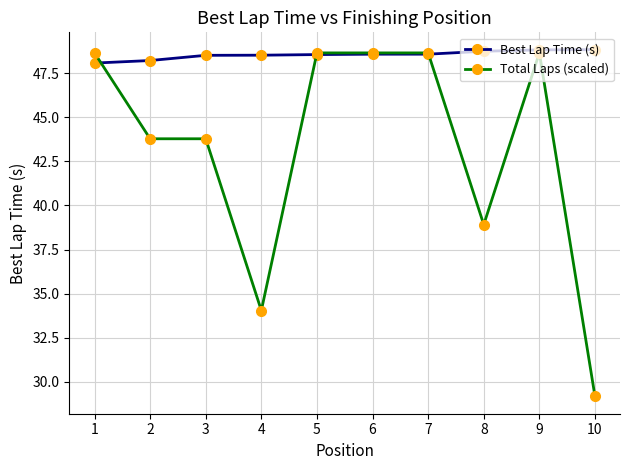

Which series has the largest range (max minus min)?

Total Laps (scaled)